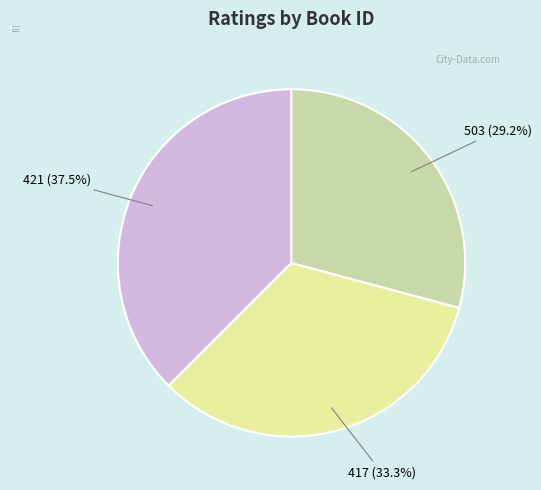

Combined, do 417 and 421 account for over 50%?

Yes